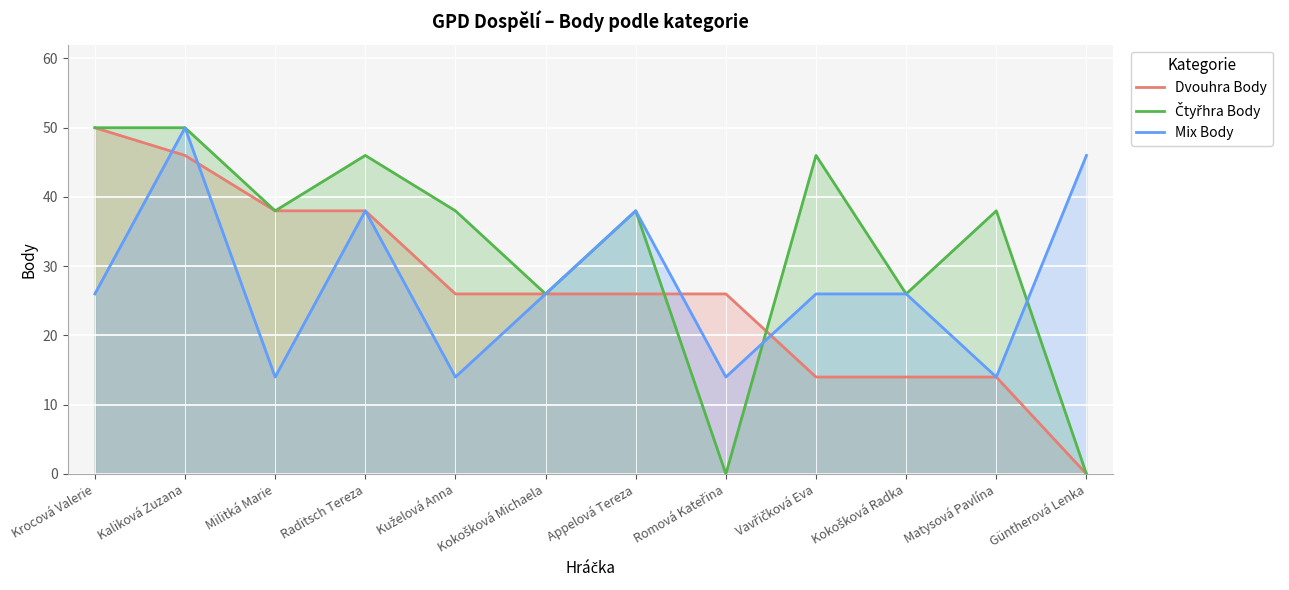

What is the label of the 9th point from the left?

Vavřičková Eva